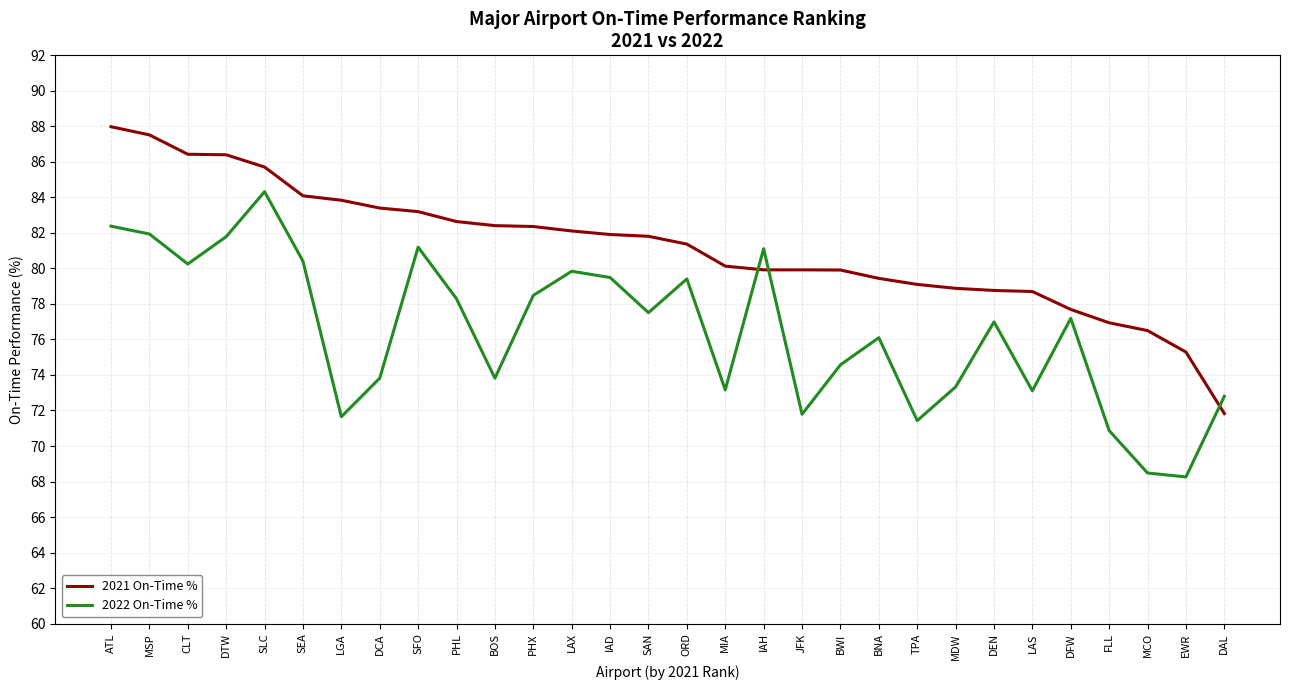

Is the value of 2022 On-Time % at SEA greater than the value of 2021 On-Time % at DEN?

Yes